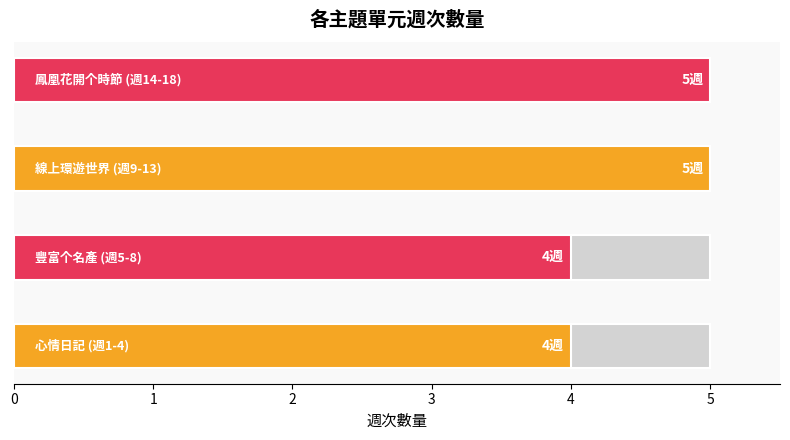

Reading right to left, what are all the values shown in this chart?

3=5	2=5	1=4	0=4